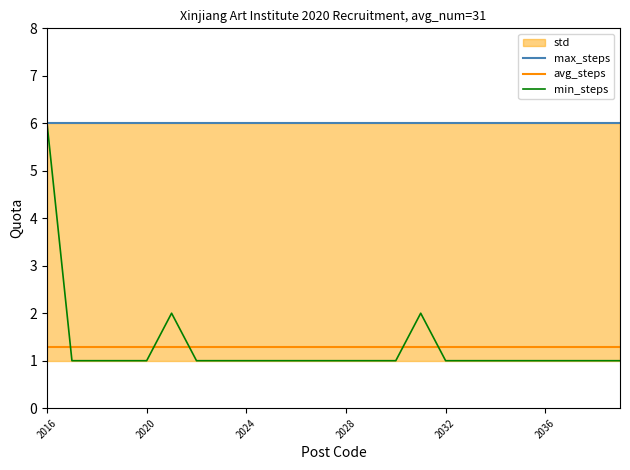

True or false: avg_steps and max_steps cross at least once.

False